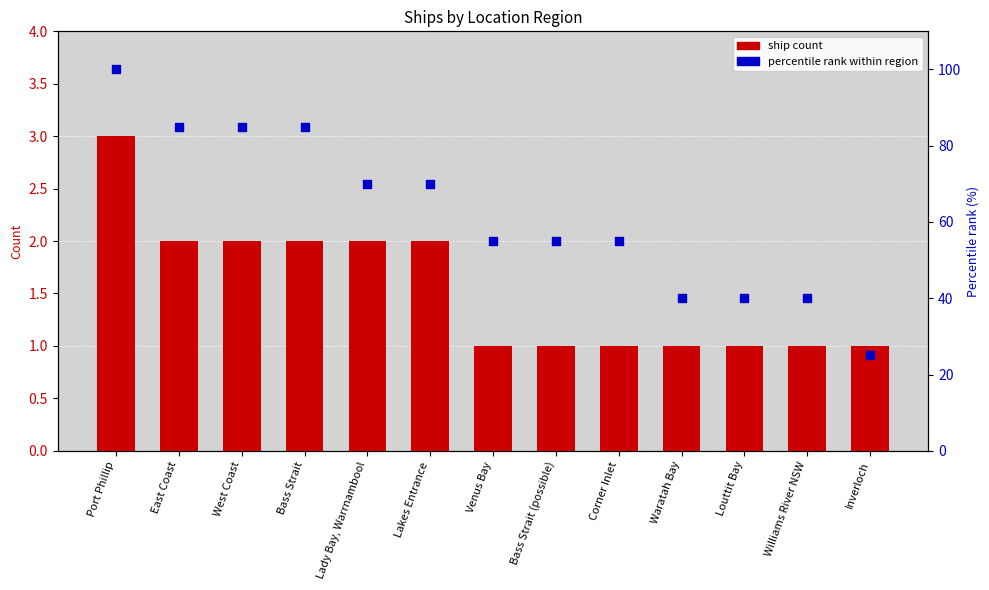

At which category is the sum across all series the highest?

Port Phillip